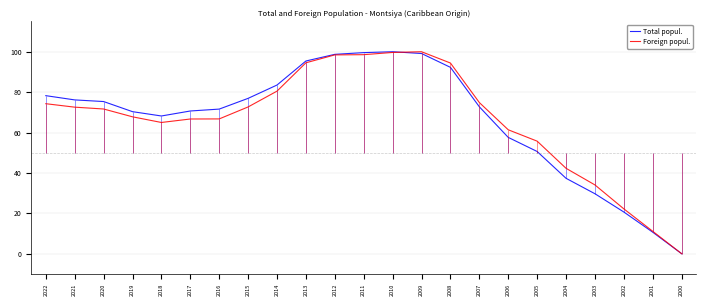

Between which two adjacent categories do Foreign popul. and Total popul. first intersect?

2010 and 2009